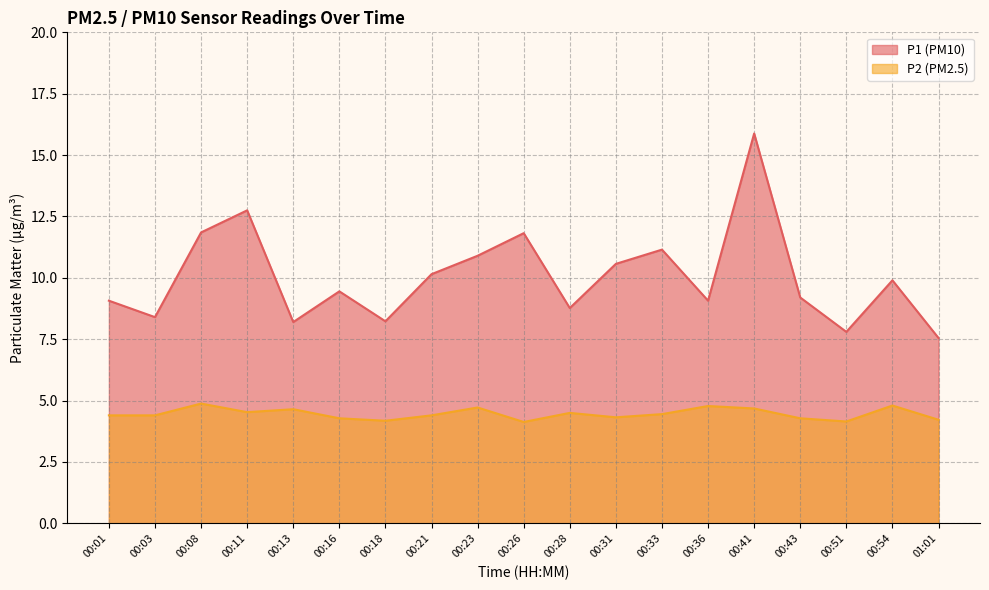

What is the sum of all P1 values?

190.7